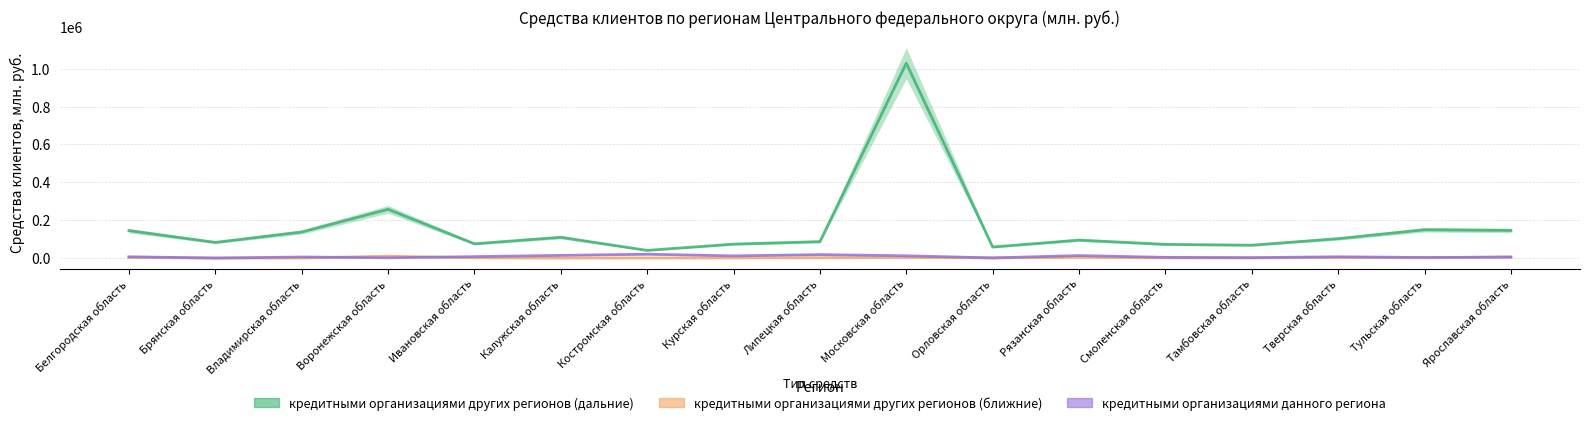

What is the label of the 14th point from the left?

Тамбовская область